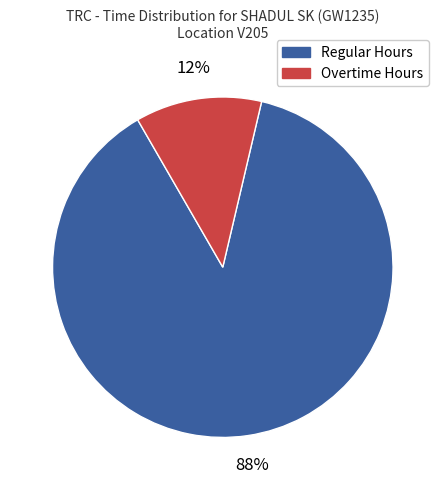

How many slices are in this pie chart?

2